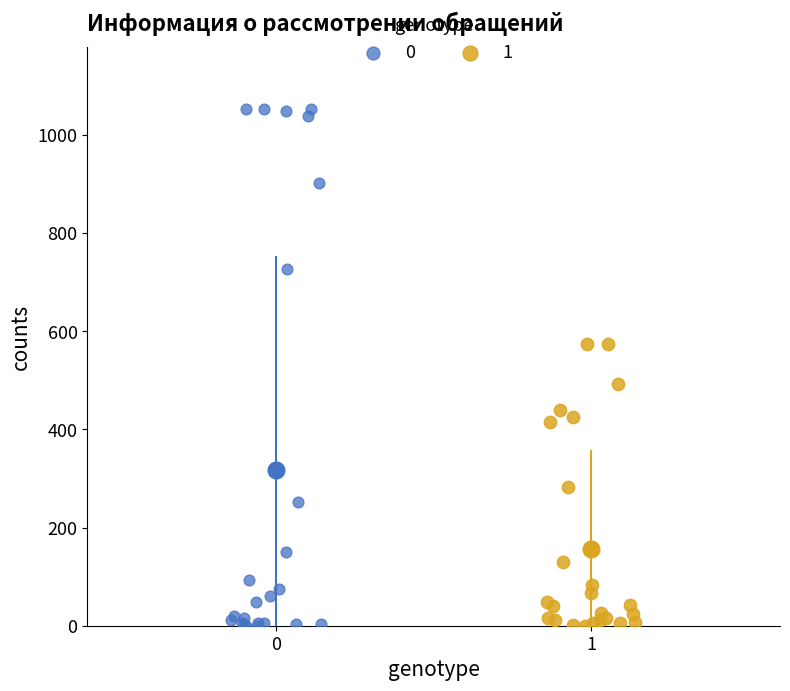

What are all the series names shown in the legend?

0, 1